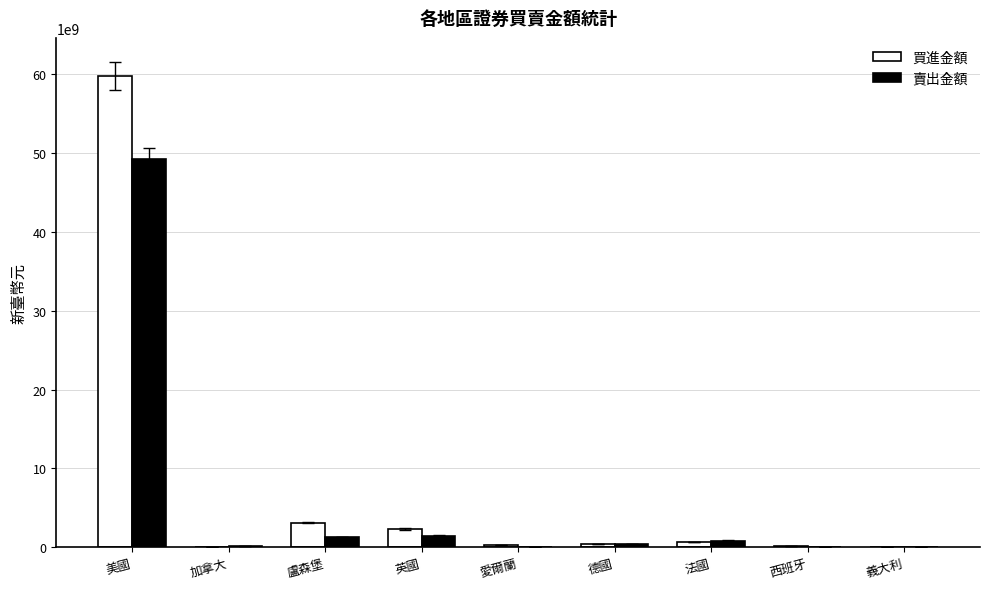

Which category has the highest value across all series?

美國